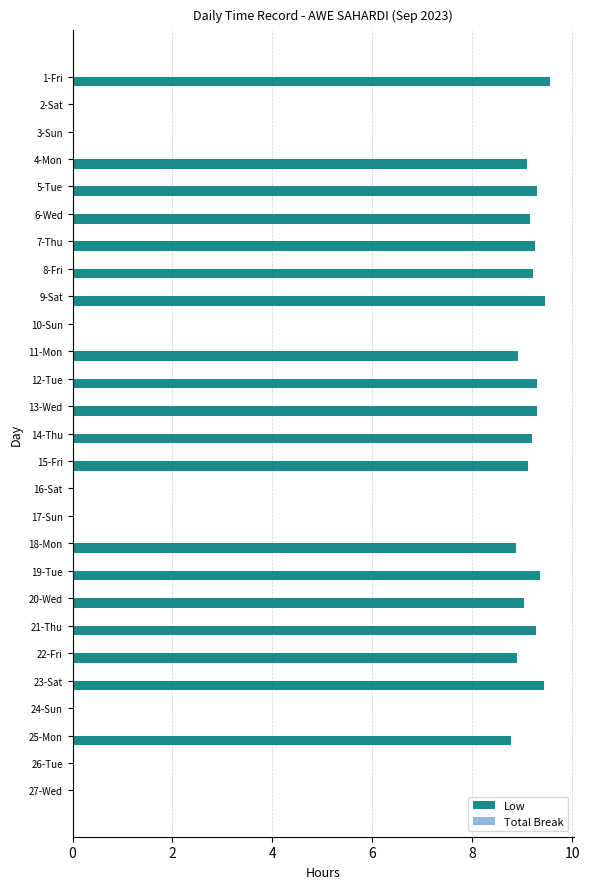

What is the greatest value displayed?

9.6